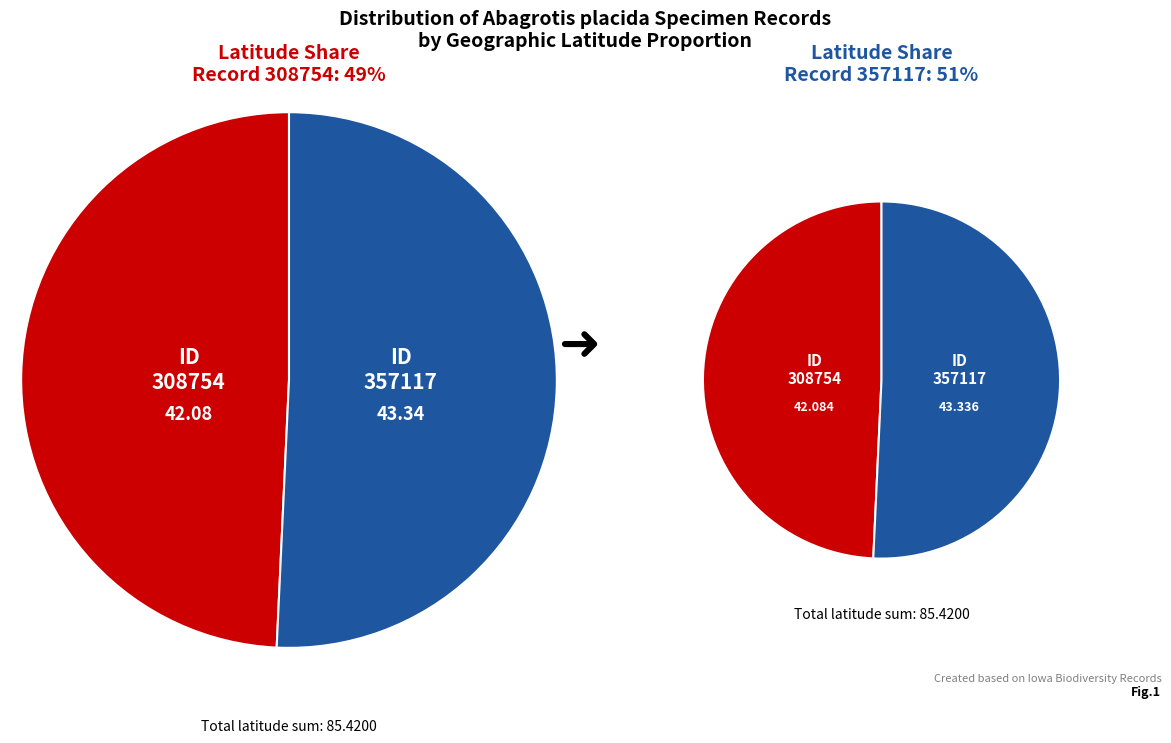

What percentage do 308754 and 357117 together represent?

100.0%